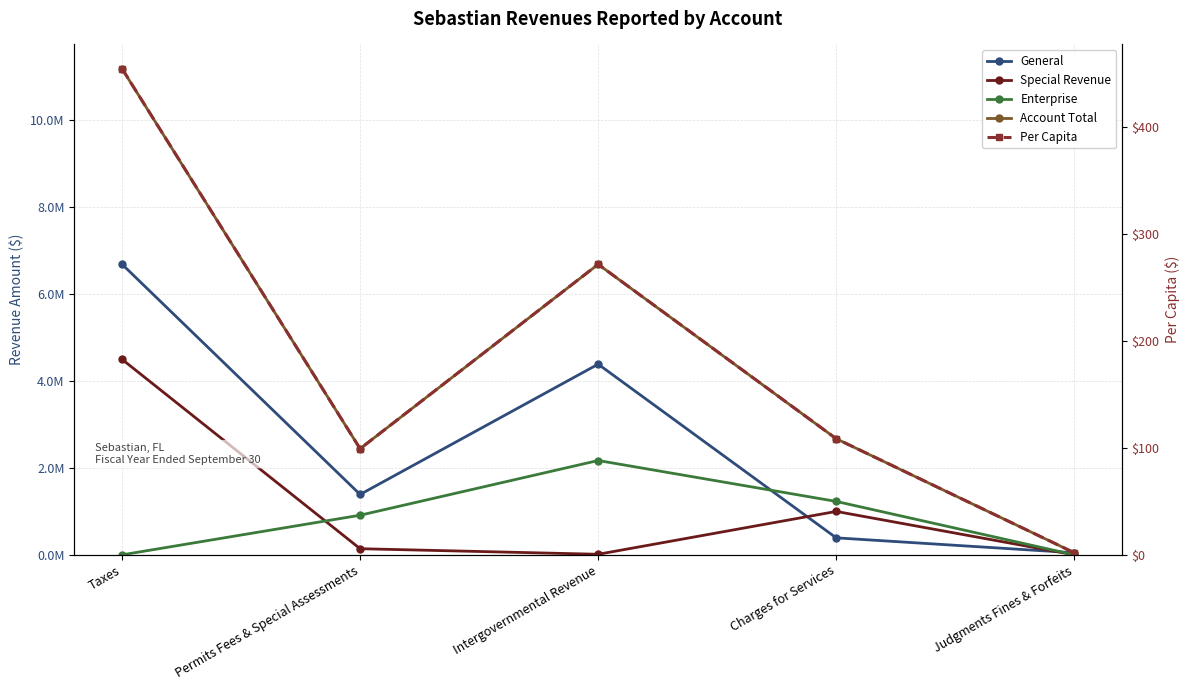

Between Permits Fees & Special Assessments and Intergovernmental Revenue, which is larger?

Intergovernmental Revenue